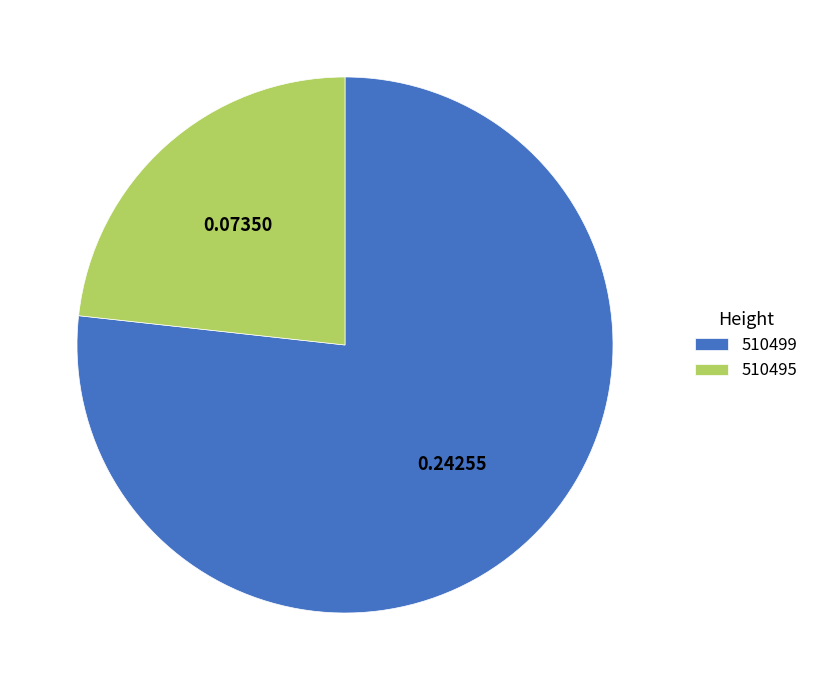

How many segments does this pie chart have?

2